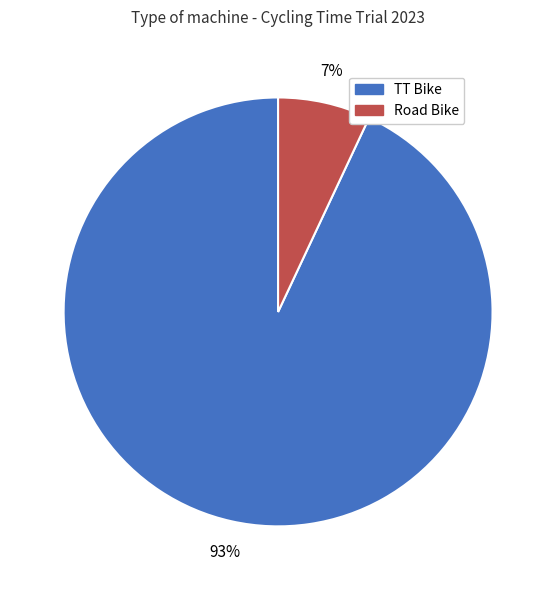

Count the number of slices in the pie.

2